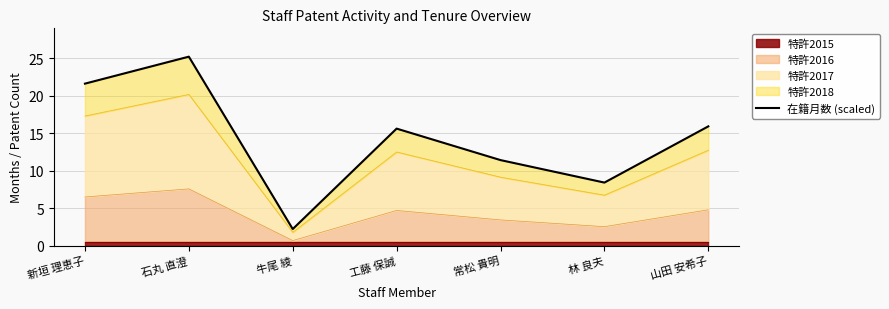

Does the chart have visible grid lines?

Yes